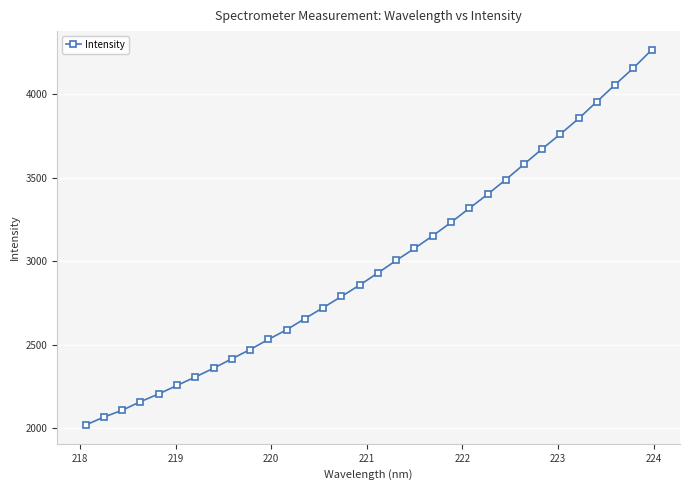

What is the greatest value displayed?

4264.2